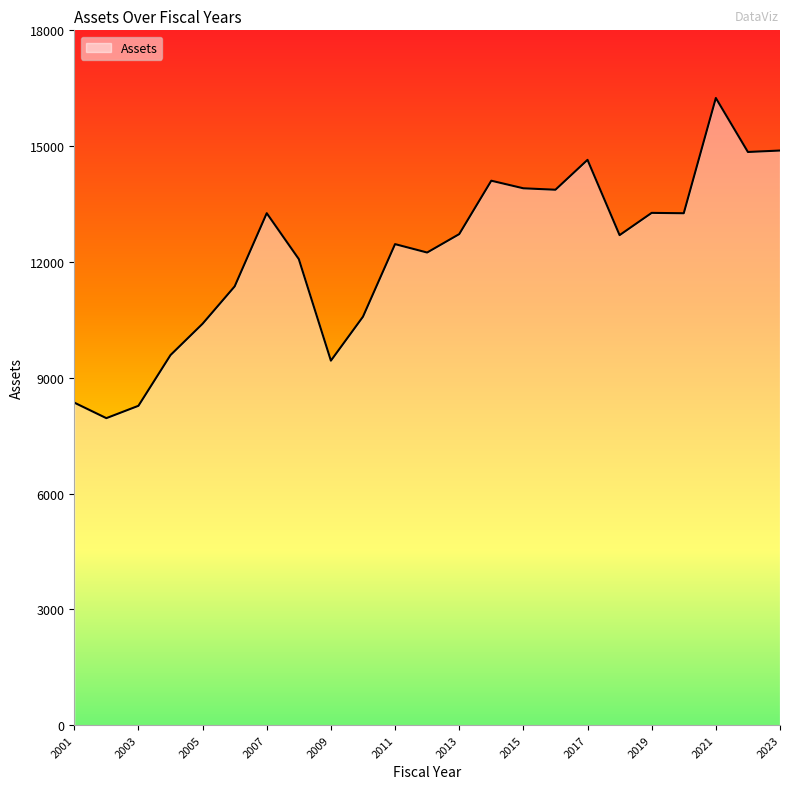

True or false: there are more than 1 points higher than both neighbors.

True